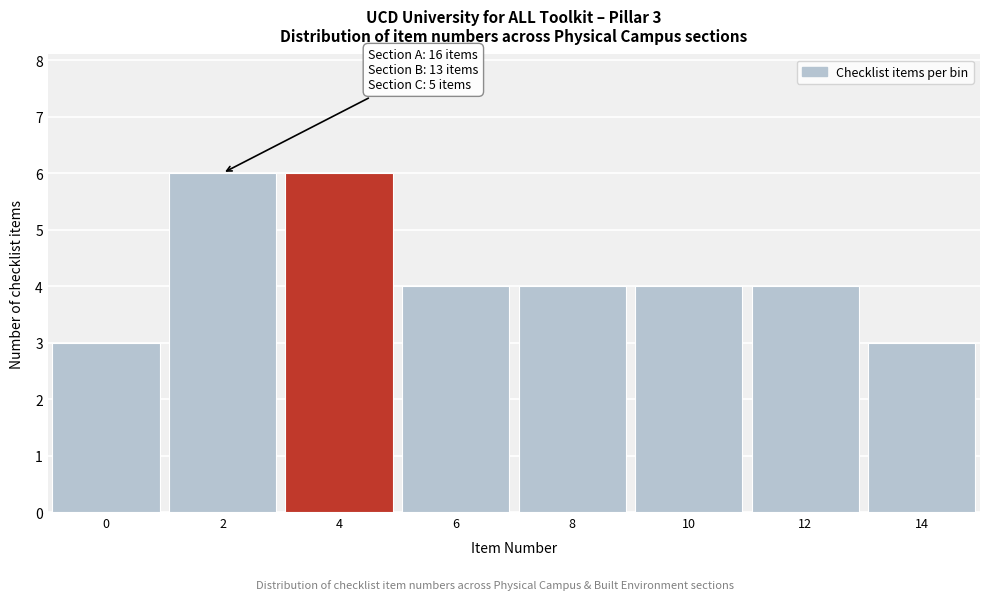

Reading left to right, list all the values displayed in this chart.

3	6	6	4	4	4	4	3